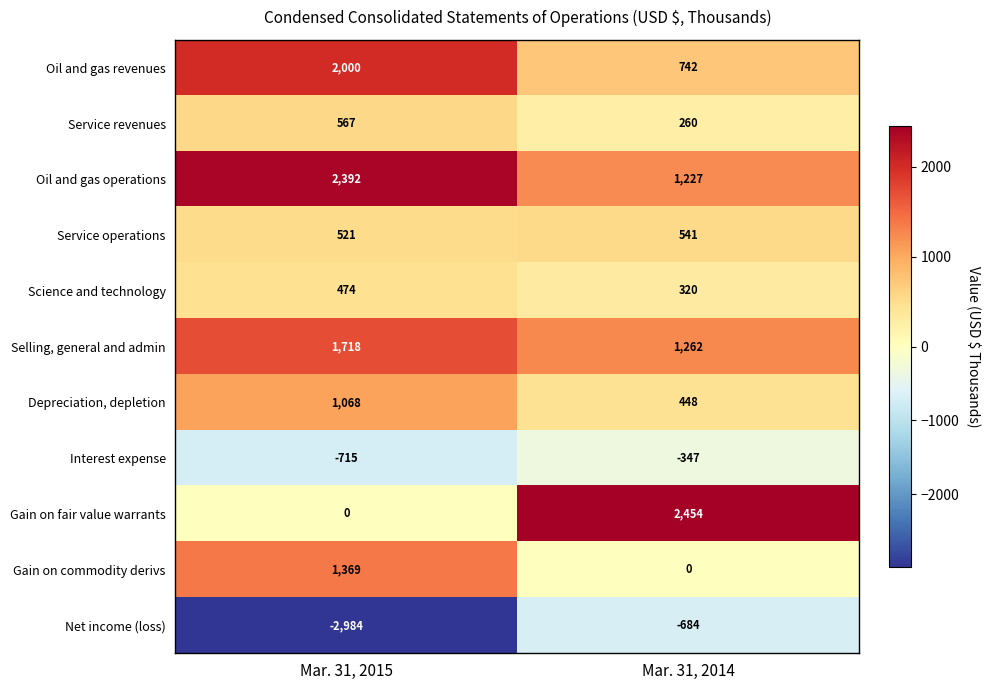

Reading right to left, transcribe all the data shown in this chart.

Oil and gas revenues: Mar. 31, 2014=742	Mar. 31, 2015=2000
Service revenues: Mar. 31, 2014=260	Mar. 31, 2015=567
Oil and gas operations: Mar. 31, 2014=1227	Mar. 31, 2015=2392
Service operations: Mar. 31, 2014=541	Mar. 31, 2015=521
Science and technology: Mar. 31, 2014=320	Mar. 31, 2015=474
Selling, general and admin: Mar. 31, 2014=1262	Mar. 31, 2015=1718
Depreciation, depletion: Mar. 31, 2014=448	Mar. 31, 2015=1068
Interest expense: Mar. 31, 2014=-347	Mar. 31, 2015=-715
Gain on fair value warrants: Mar. 31, 2014=2454	Mar. 31, 2015=0
Gain on commodity derivs: Mar. 31, 2014=0	Mar. 31, 2015=1369
Net income (loss): Mar. 31, 2014=-684	Mar. 31, 2015=-2984